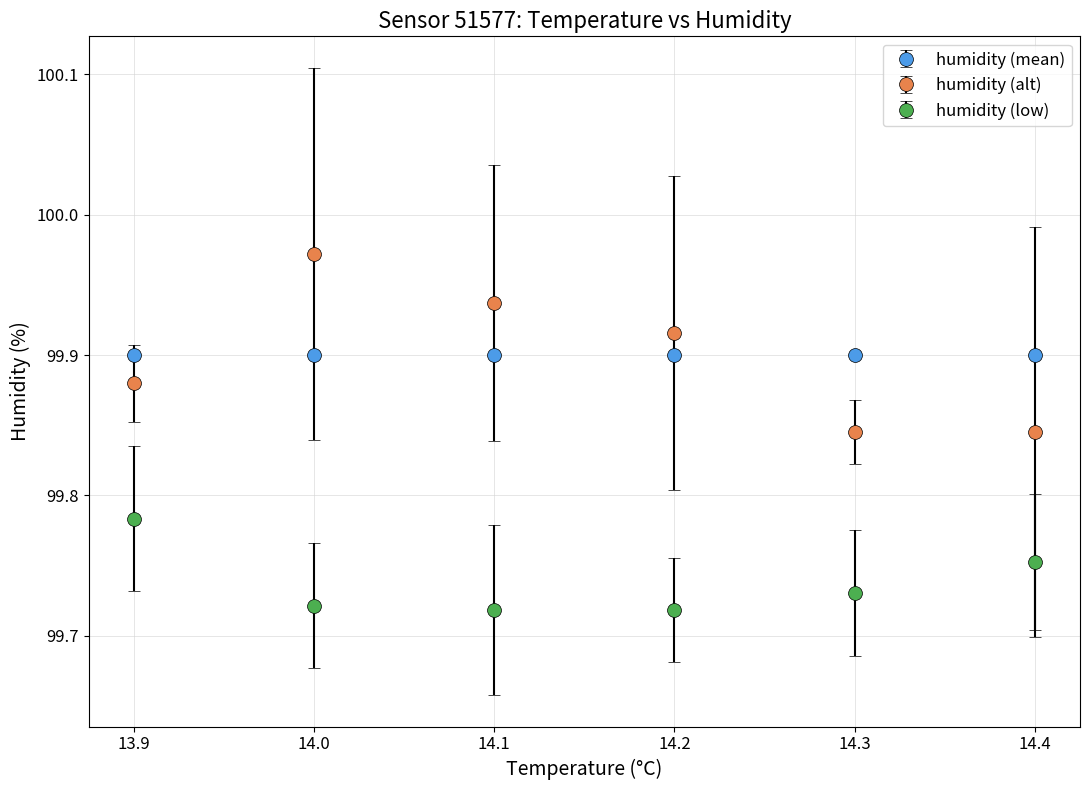

Count the humidity (low) values in the range 99 to 100.

6